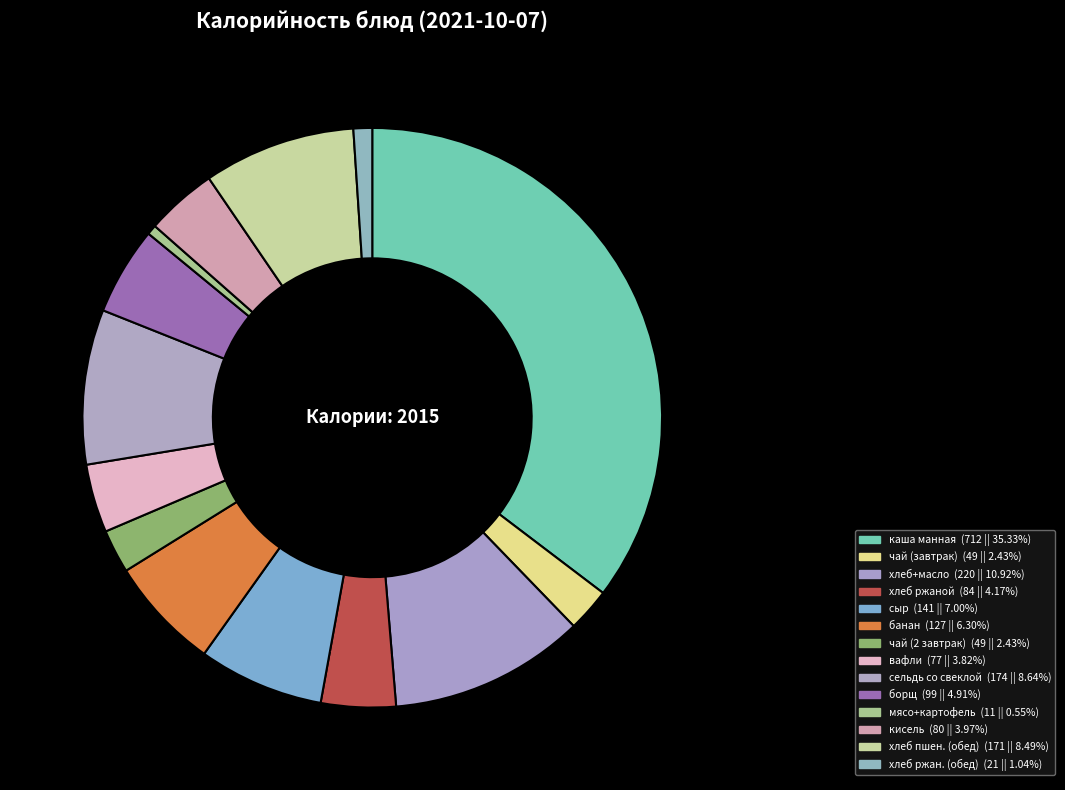

How many slices are in this pie chart?

14